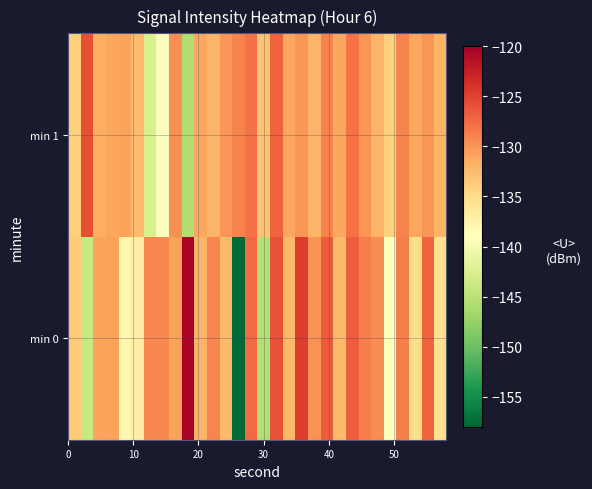

How many data points does each series have?

30